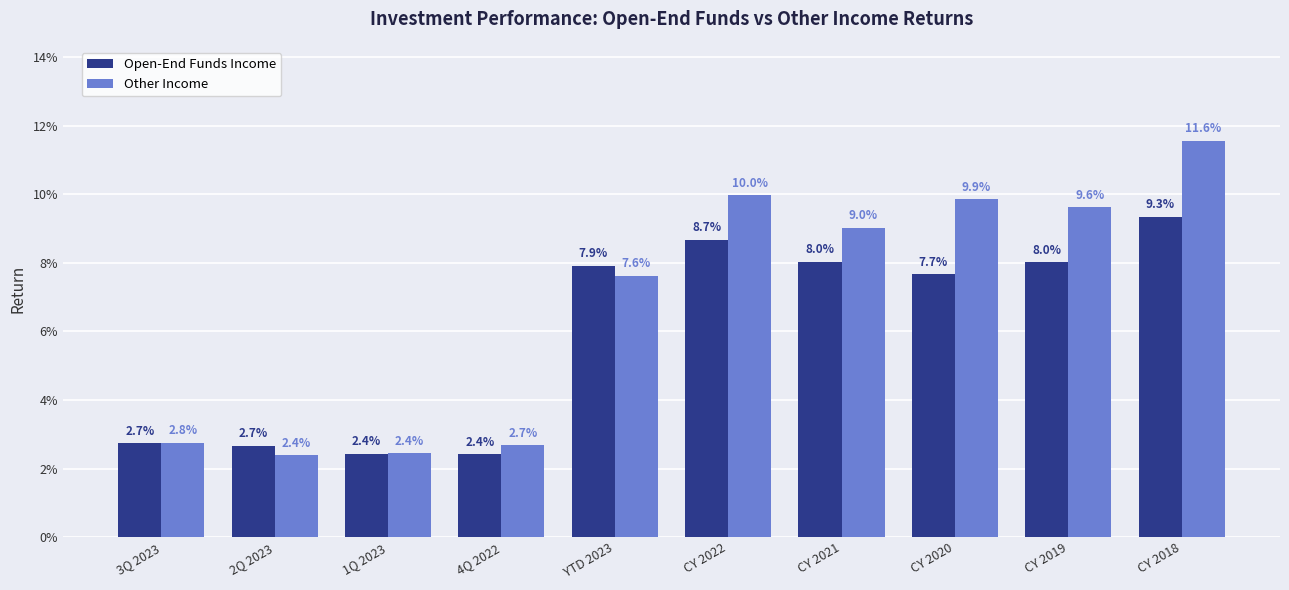

Are the bars horizontal?

No